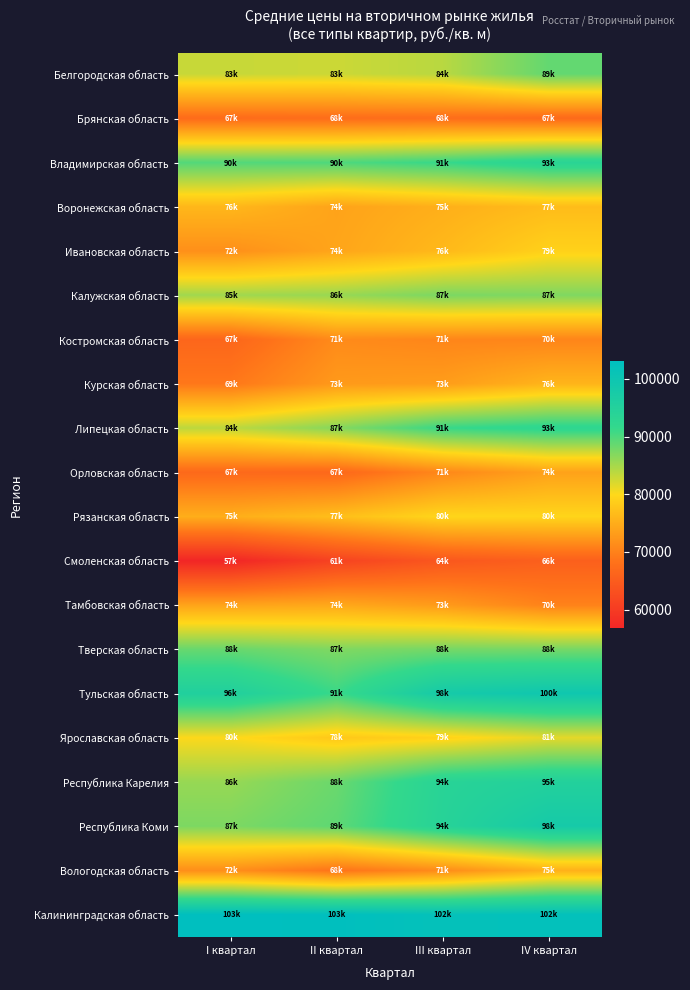

Which series has the largest total across all categories?

Калининградская область